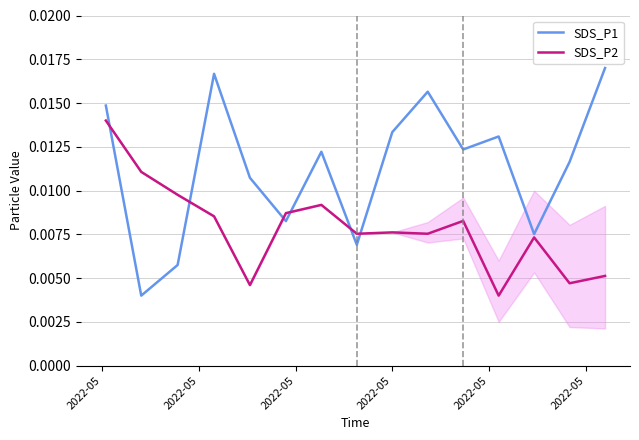

Where do SDS_P2 and SDS_P1 first cross each other?

2022-05 and 2022-05